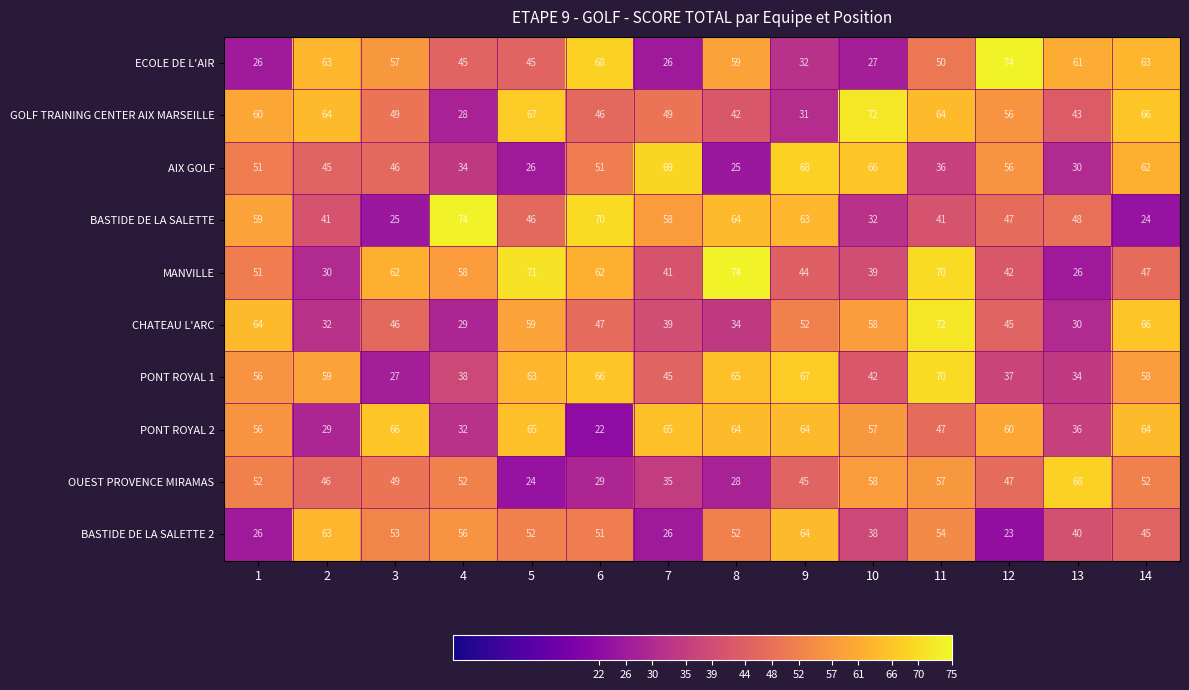

What is the maximum value shown in the chart?

74